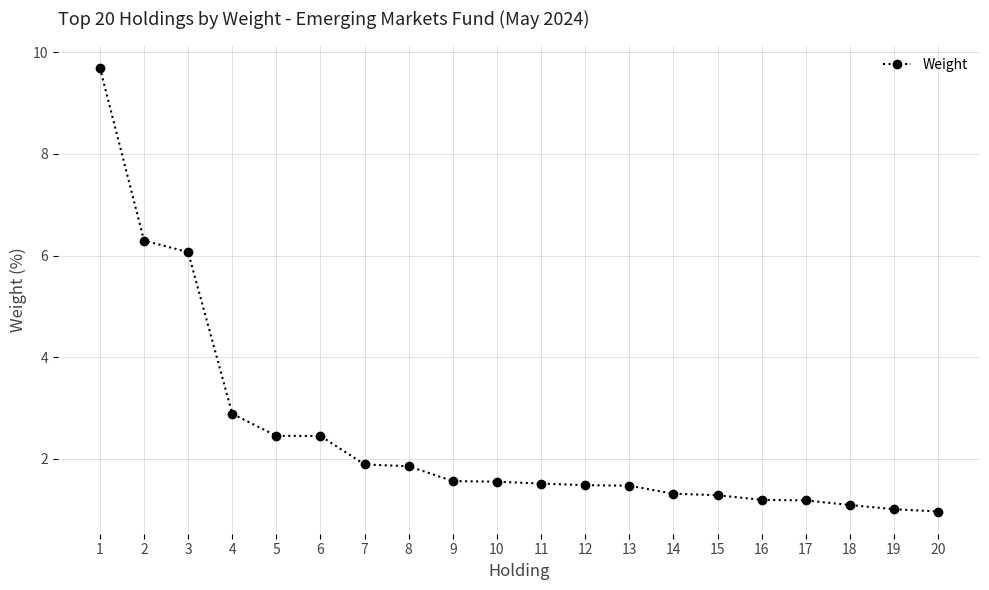

Is it true that the value at 11 is 2.6?

False